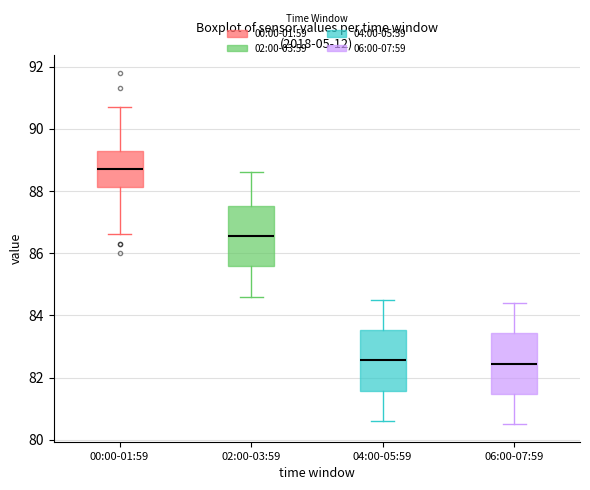

Reading left to right, transcribe this box plot: for each box, give where its median line is, the range the box spans, and where its two whiskers end, as read against the y-axis. The values are not printed on the chart, so give them approximately, as read against the axis.

00:00-01:59: median 88.8, box 88.2 to 89.4, whiskers 86.6 to 90.8
02:00-03:59: median 86.6, box 85.6 to 87.6, whiskers 84.6 to 88.6
04:00-05:59: median 82.6, box 81.6 to 83.6, whiskers 80.6 to 84.6
06:00-07:59: median 82.4, box 81.4 to 83.4, whiskers 80.6 to 84.4